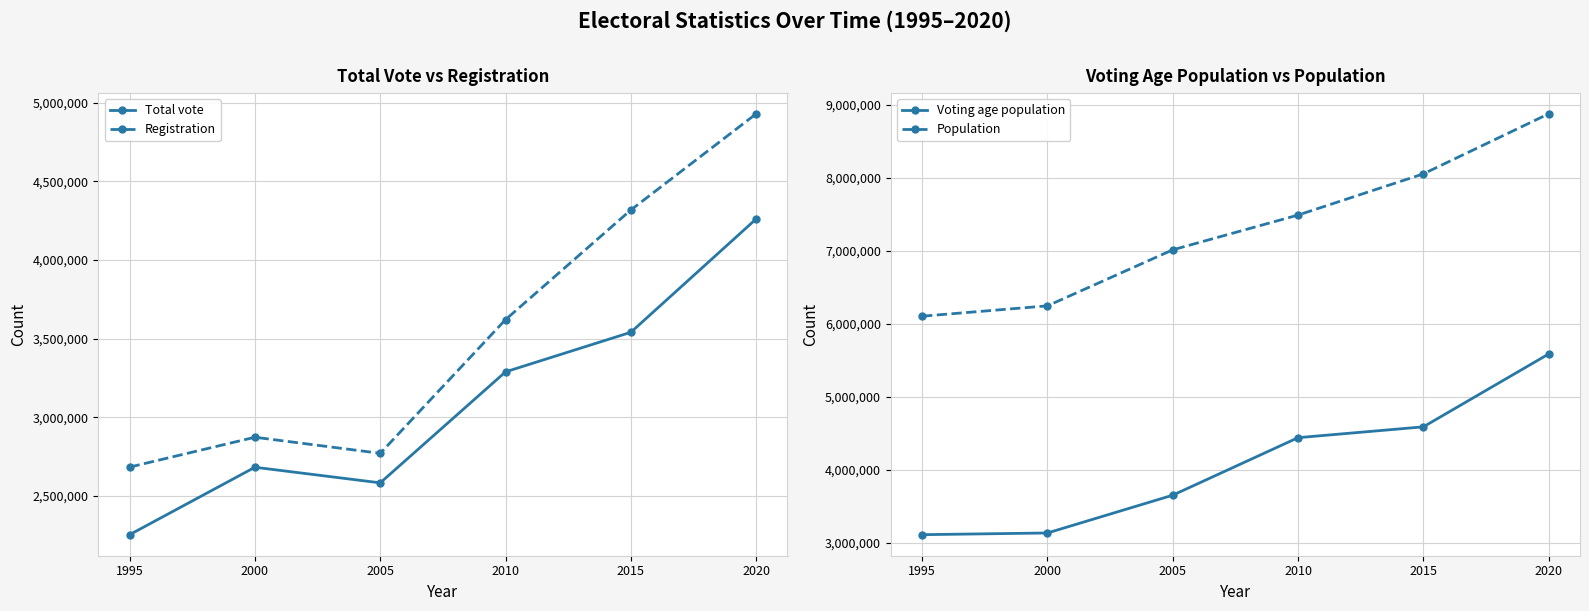

Reading left to right, transcribe all the data shown in this chart.

Total vote: 1995=2254560	2000=2683010	2005=2583919	2010=3289377	2015=3540760	2020=4260951
Registration: 1995=2684000	2000=2873745	2005=2771528	2010=3621174	2015=4318000	2020=4929128
Voting age population: 1995=3112530	2000=3135743	2005=3653118	2010=4440442	2015=4588724	2020=5585968
Population: 1995=6103000	2000=6244770	2005=7011556	2010=7487489	2015=8051512	2020=8873669